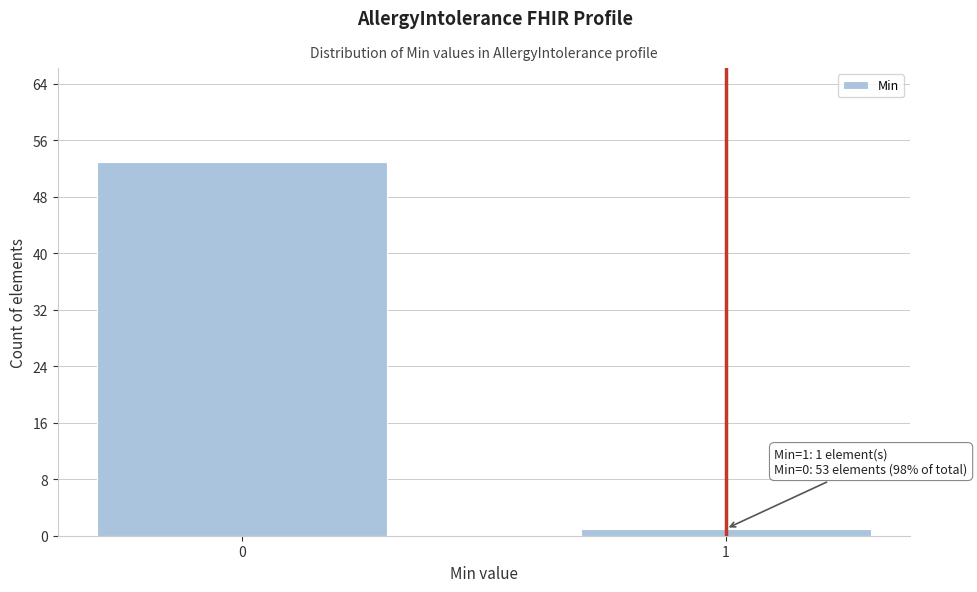

Reading left to right, list all the values displayed in this chart.

0=53	1=1